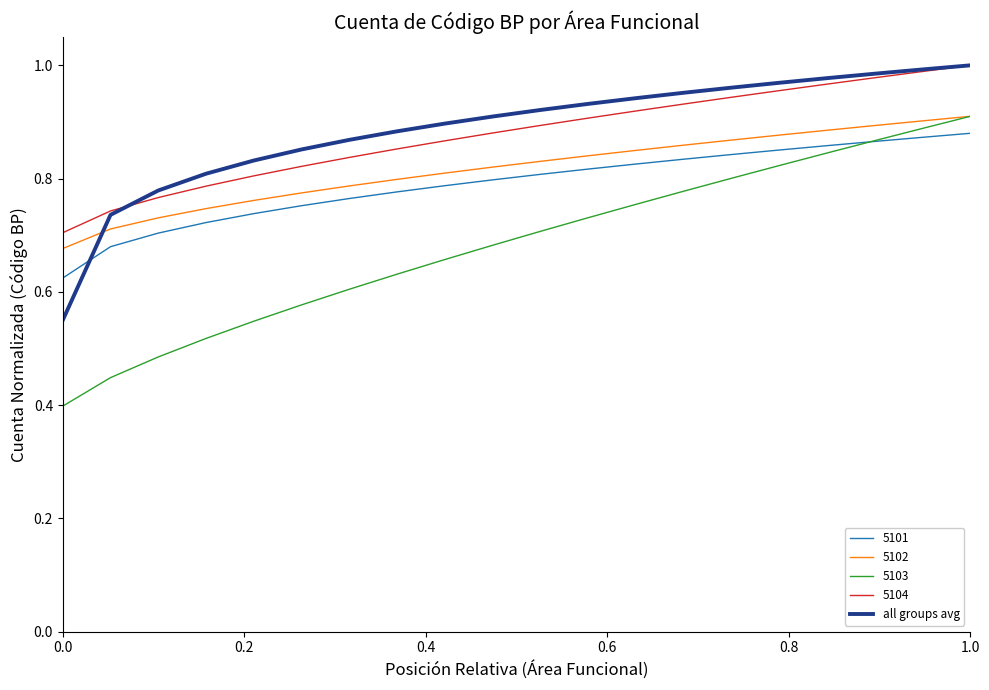

Which series has the largest range (max minus min)?

5103